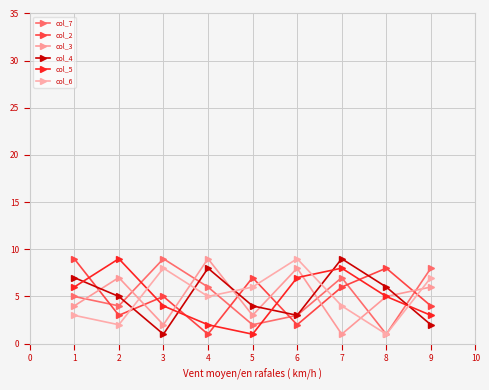

What is the sum of the col_3 values at 5 and 1?

7